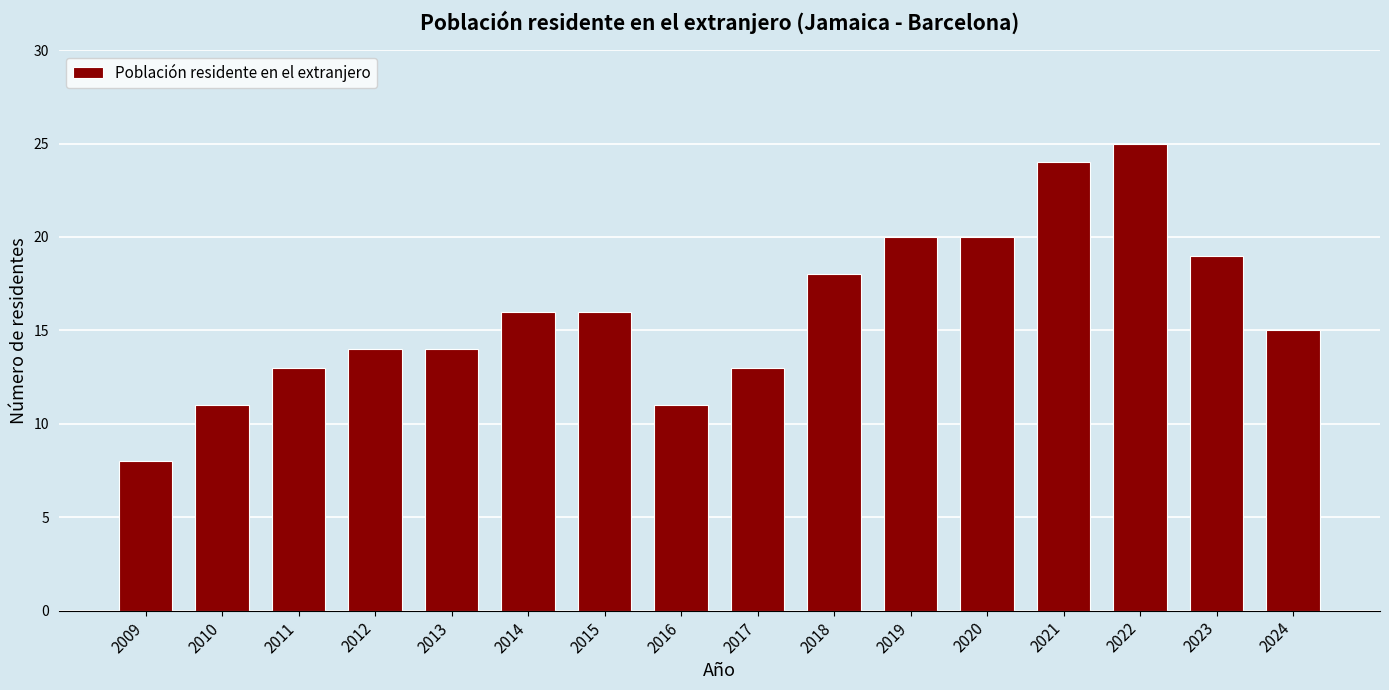

What is the approximate value at 2021, to the nearest 5?

25